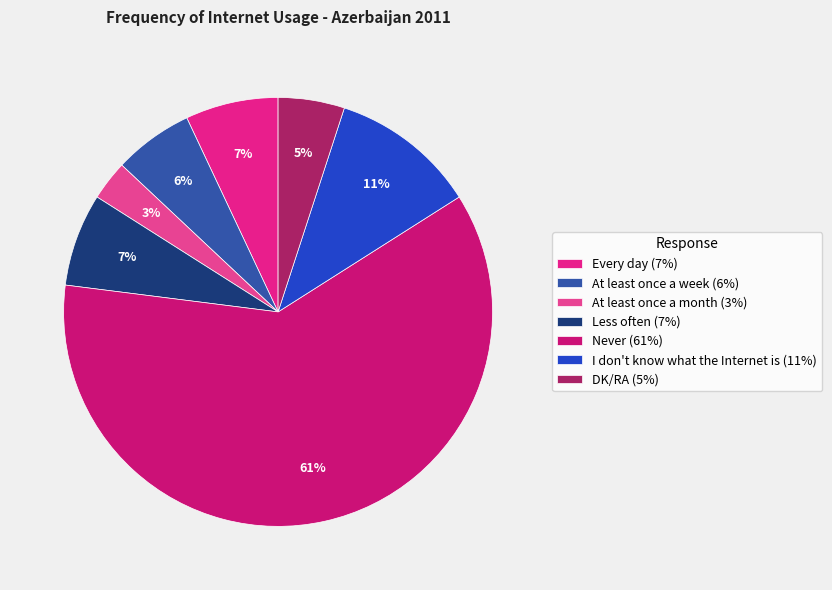

Combined, do DK/RA and At least once a month account for over 50%?

No